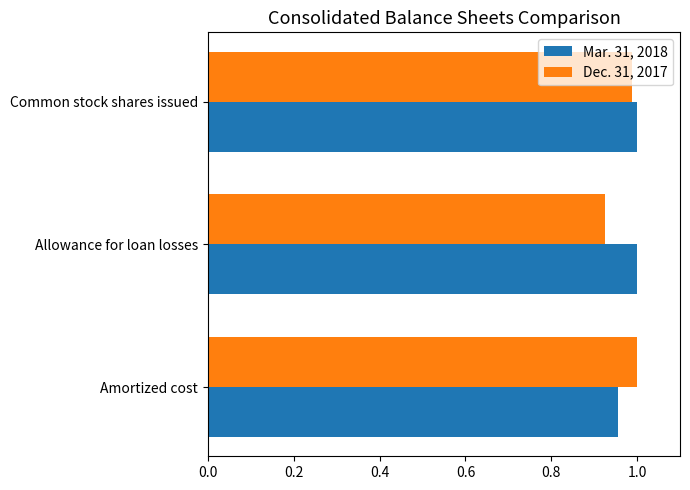

What is the sum of all Mar. 31, 2018 values?

3.0